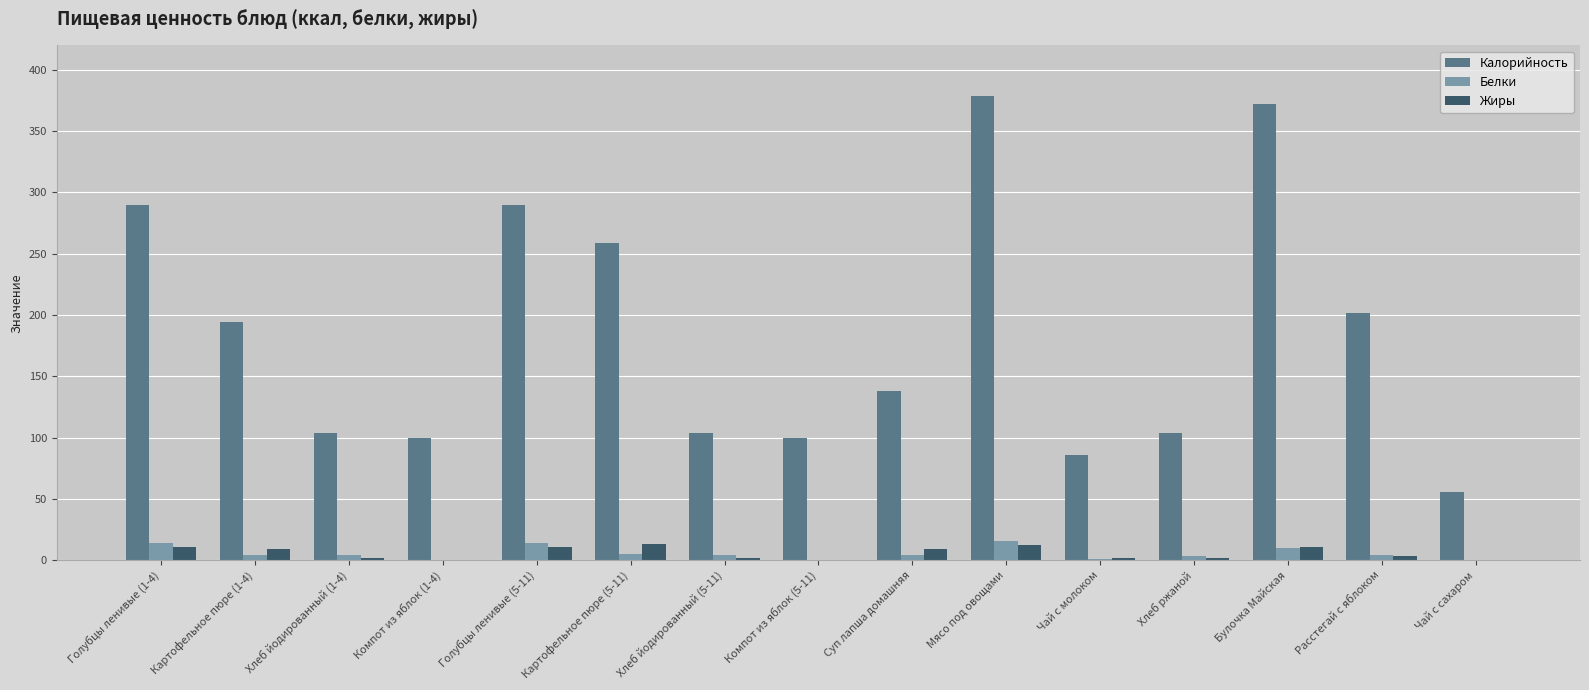

What is the sum of all Калорийность values?

2778